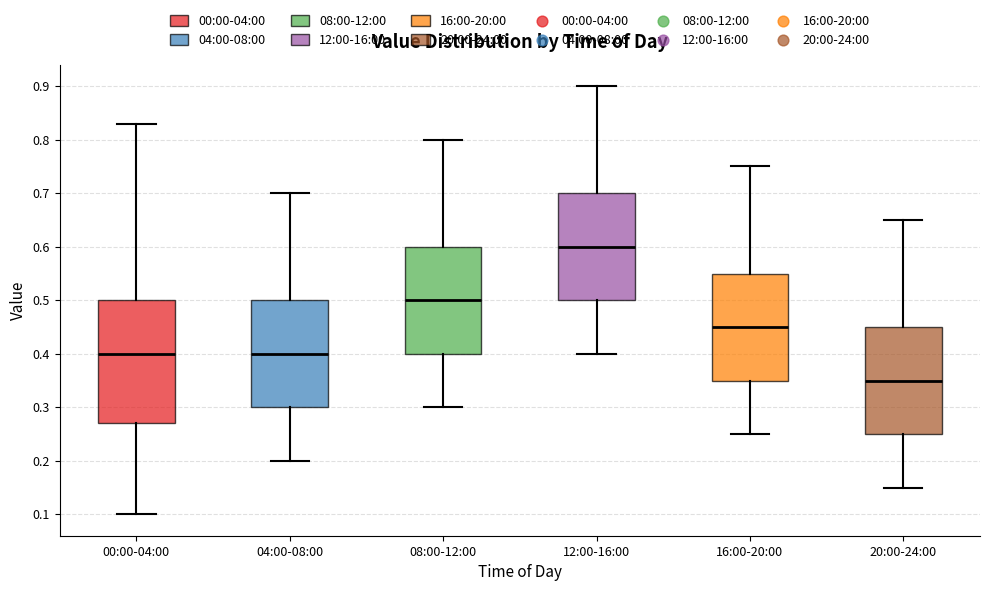

Reading left to right, transcribe this box plot: for each box, give where its median line is, the range the box spans, and where its two whiskers end, as read against the y-axis. The values are not printed on the chart, so give them approximately, as read against the axis.

00:00-04:00: median 0.40, box 0.27 to 0.50, whiskers 0.10 to 0.83
04:00-08:00: median 0.40, box 0.30 to 0.50, whiskers 0.20 to 0.70
08:00-12:00: median 0.50, box 0.40 to 0.60, whiskers 0.30 to 0.80
12:00-16:00: median 0.60, box 0.50 to 0.70, whiskers 0.40 to 0.90
16:00-20:00: median 0.45, box 0.35 to 0.55, whiskers 0.25 to 0.75
20:00-24:00: median 0.35, box 0.25 to 0.45, whiskers 0.15 to 0.65